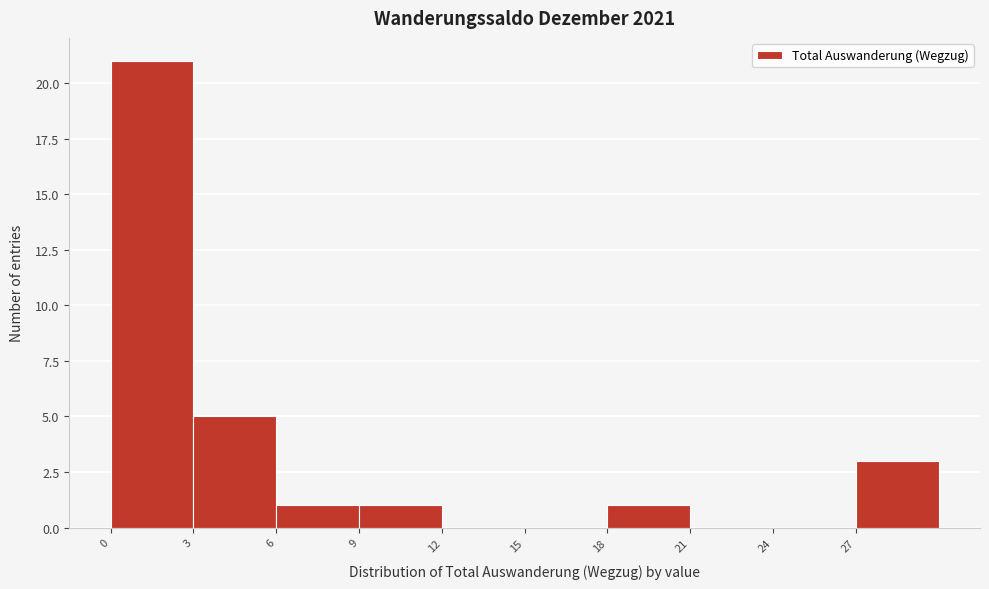

How tall is the bar that spans 9 to 12 on the x-axis? The values are not printed on the chart, so give them approximately, as read against the axis.

1